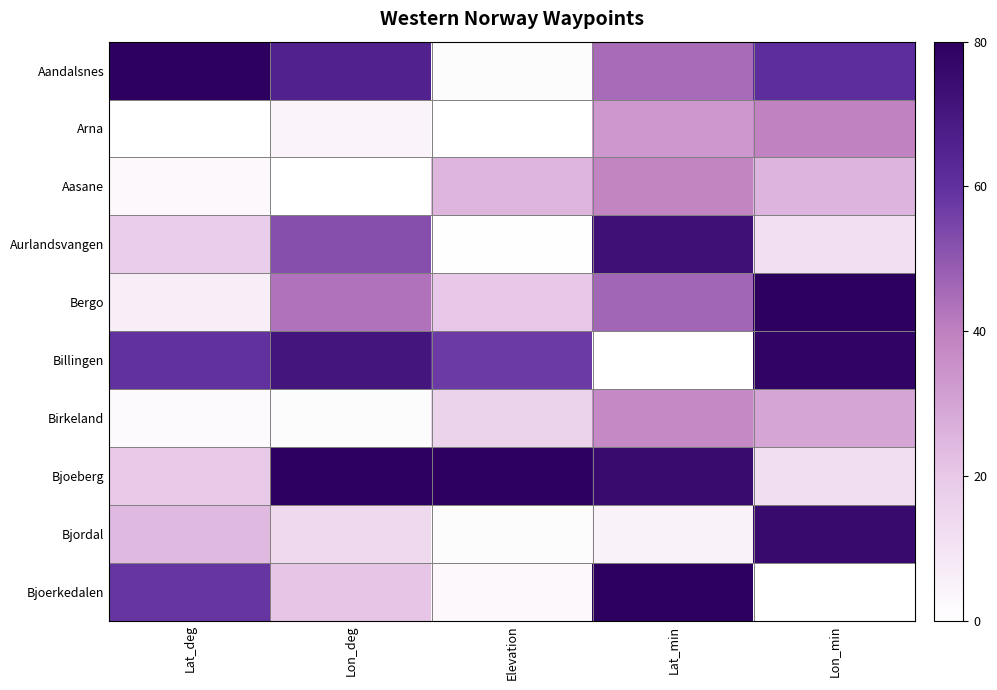

Rank the series by their maximum value, from highest to lowest.

Aandalsnes, Bergo, Bjoeberg, Bjoerkedalen, Billingen, Bjordal, Aurlandsvangen, Arna, Aasane, Birkeland